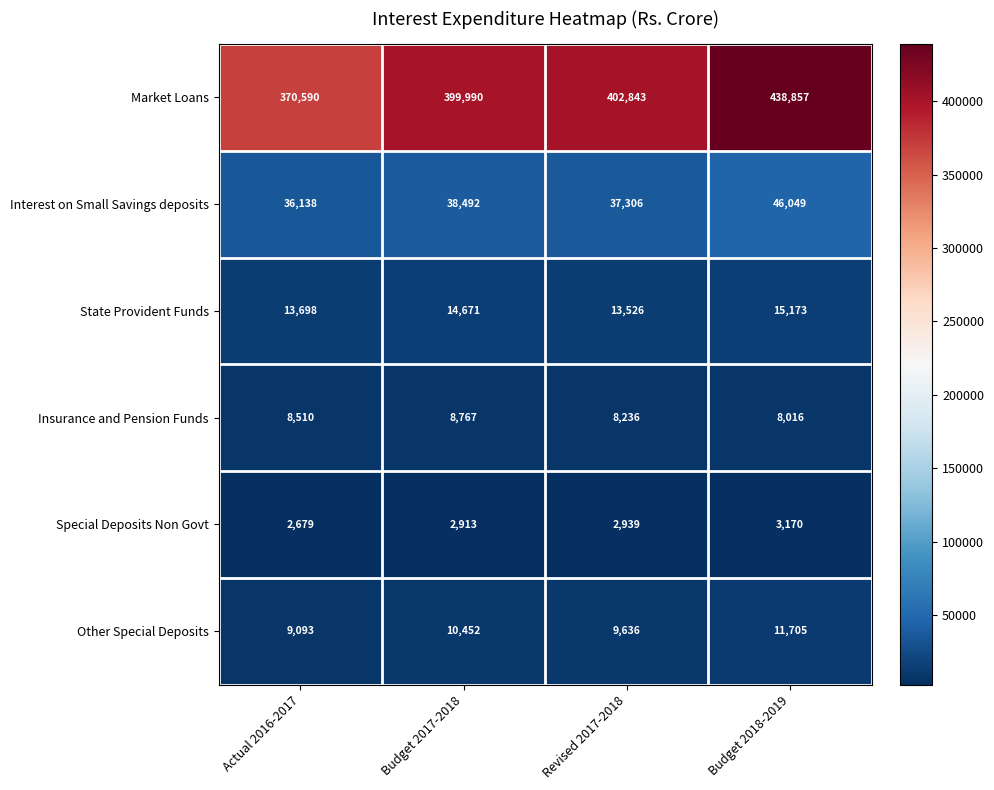

At which label is Insurance and Pension Funds closest to 8391?

Actual 2016-2017